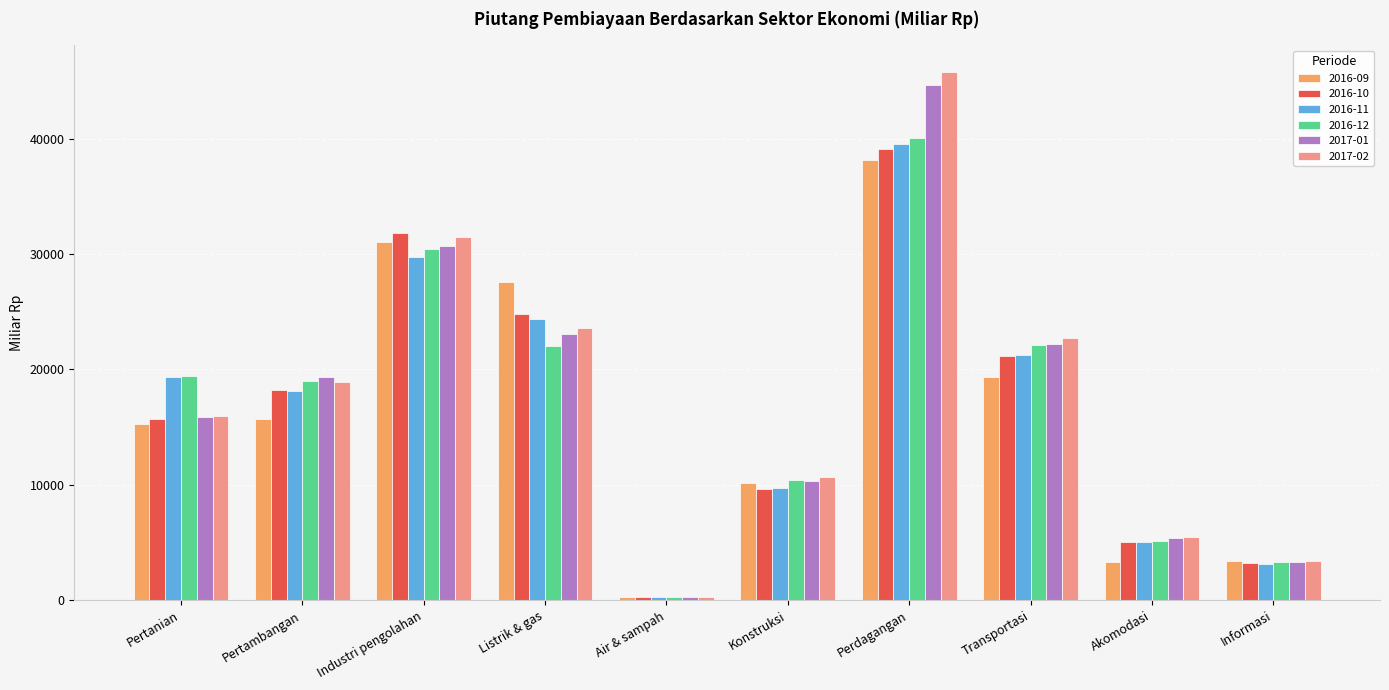

What is the sum of all 2016-12 values?

172146.1